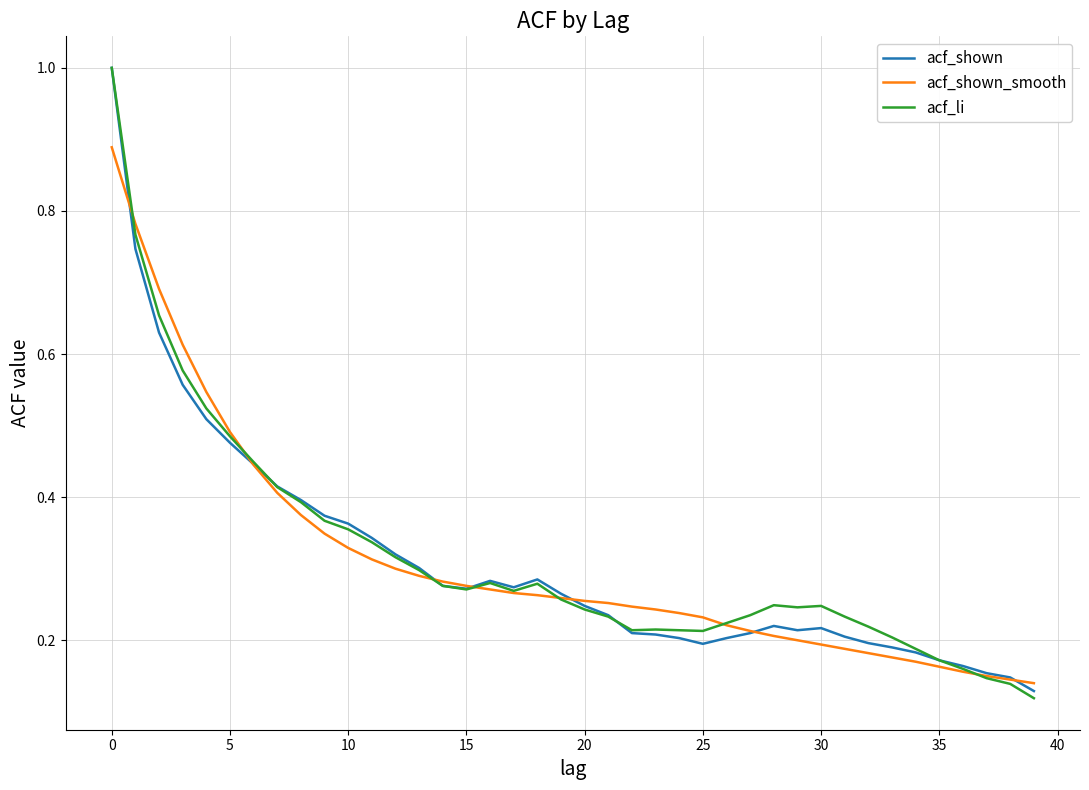

What is the maximum value shown in the chart?

1.0